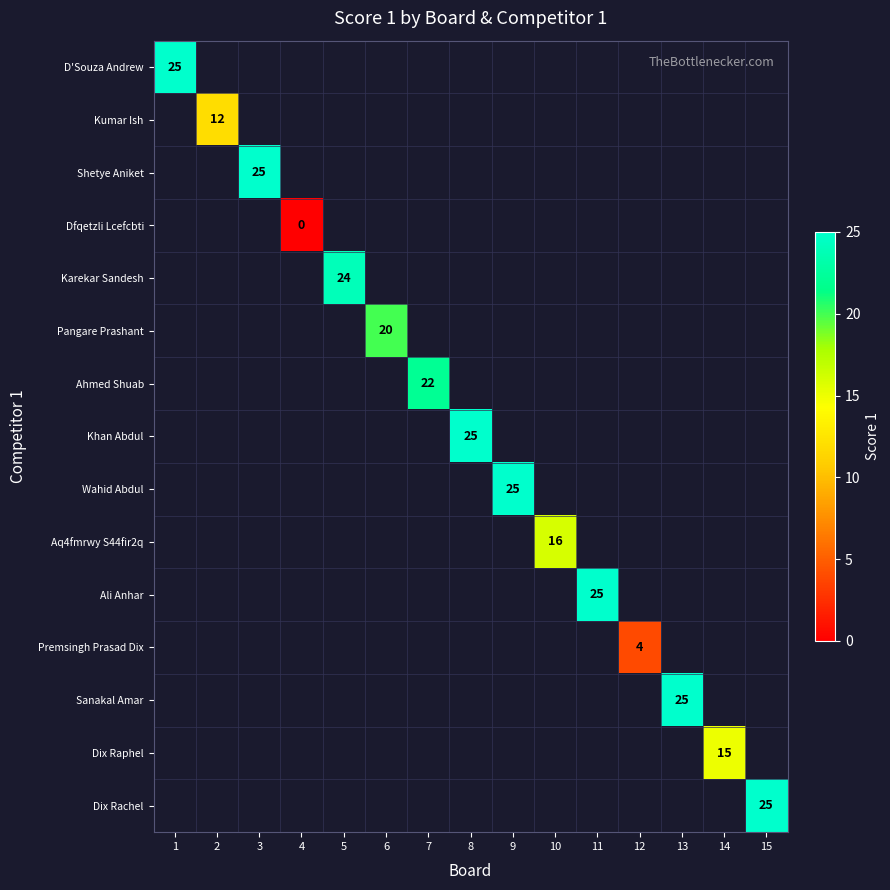

Is it true that Khan Abdul equals 44 at 8?

False